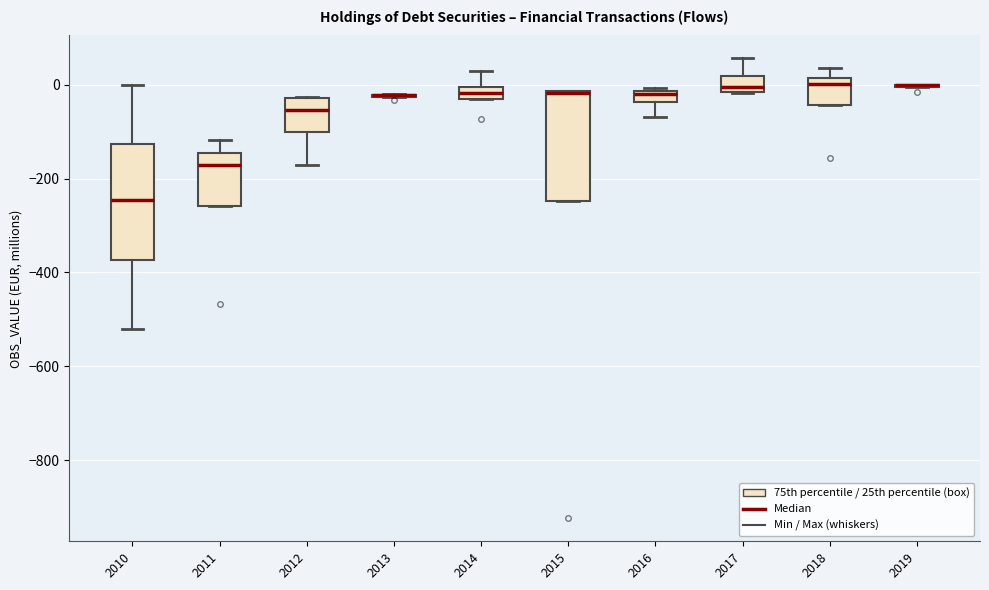

Where is the lower edge of the box at x = 2011 on the y-axis? The values are not printed on the chart, so give them approximately, as read against the axis.

-260